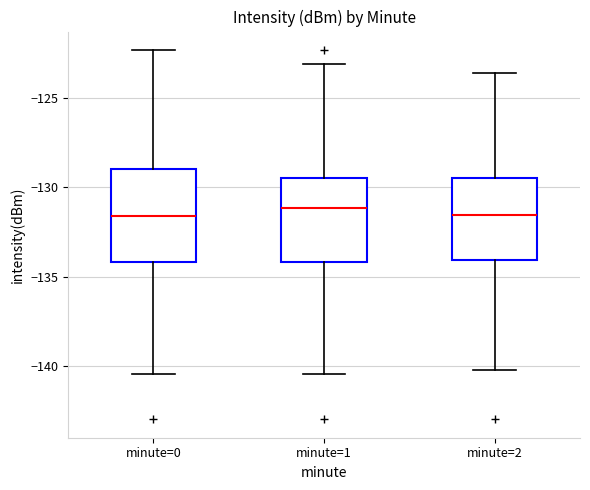

Which box is the tallest, from its lower edge to its upper edge?

minute=0